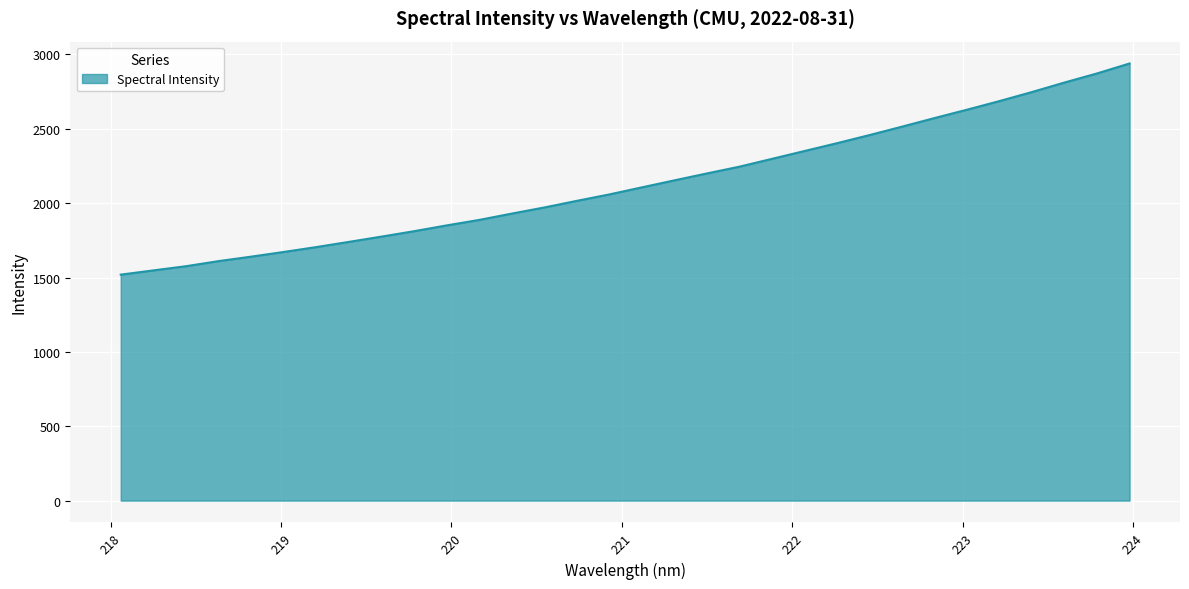

What is the smallest value displayed?

1519.6